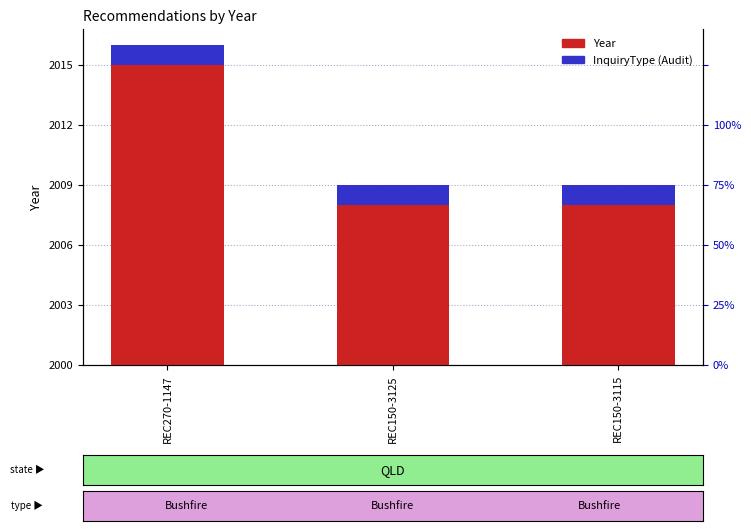

At how many categories does at least one series exceed 27?

1